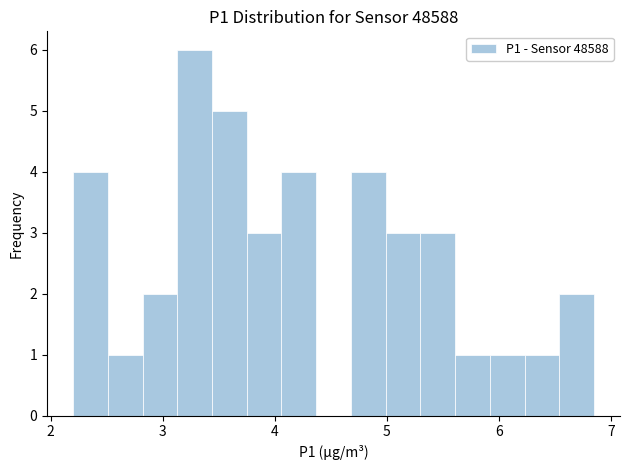

Read against the x-axis, roughly where is the centre of the tallest bar?

3.3